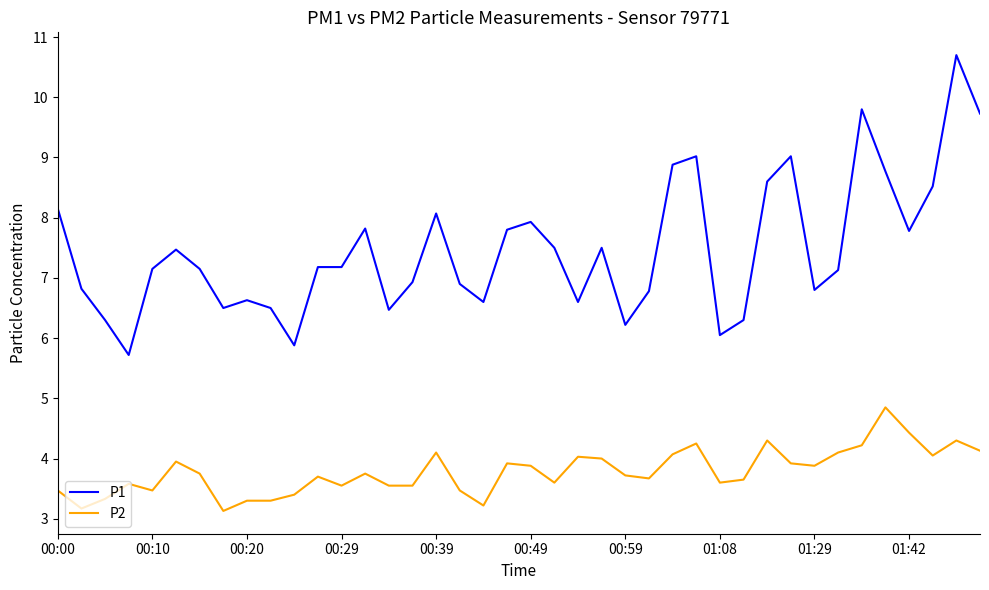

What is the highest value of the P1 series?

10.7